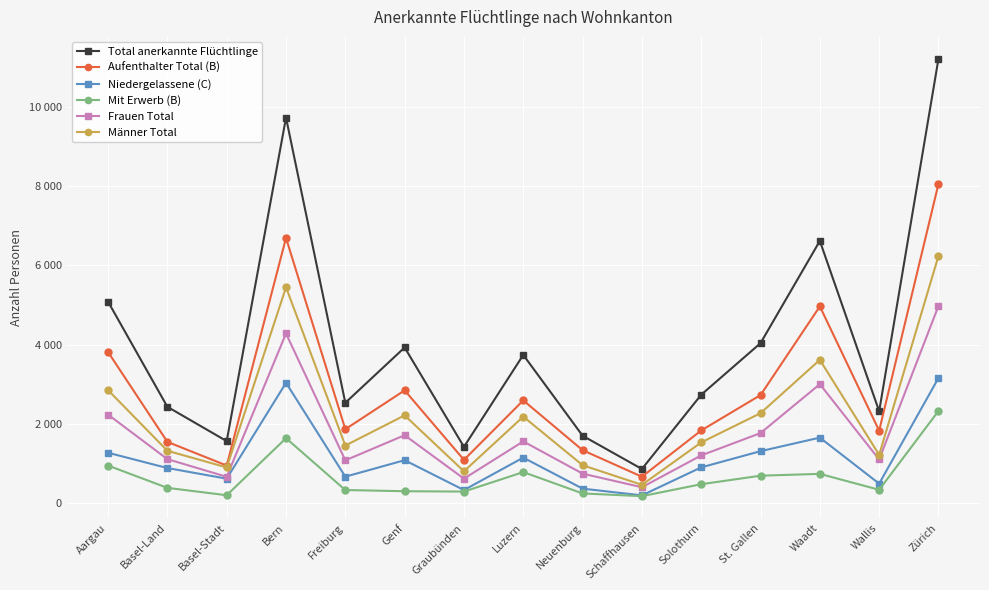

What is the total value across all series at Genf?

12087